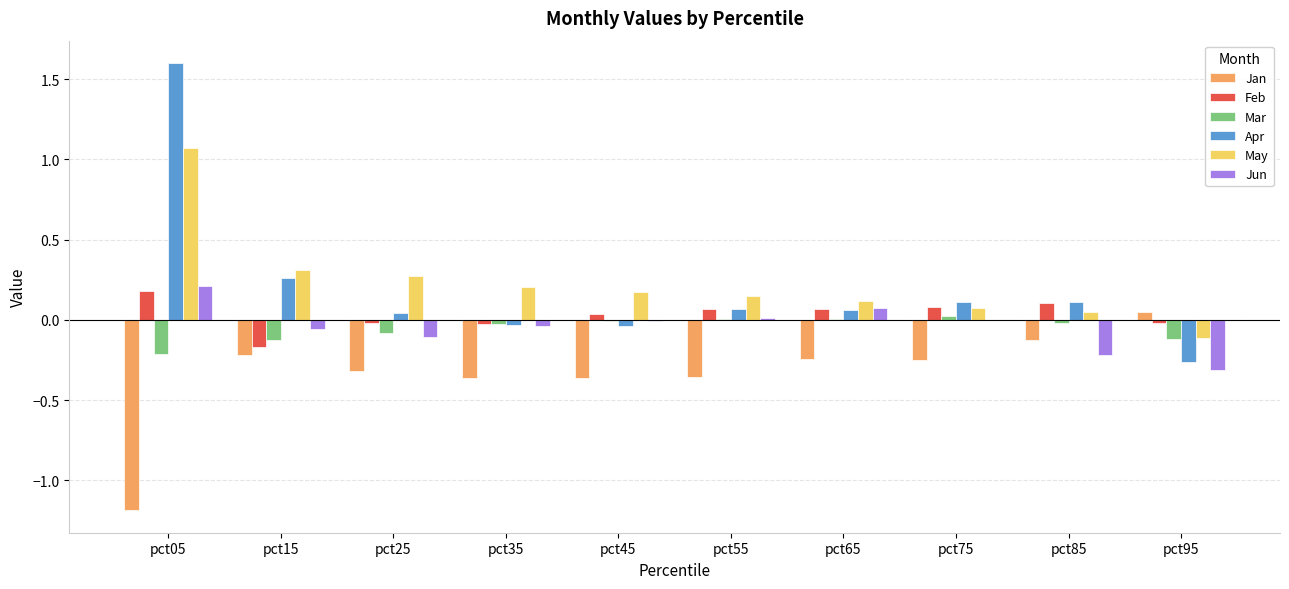

Which label corresponds to the largest value in the chart?

pct05